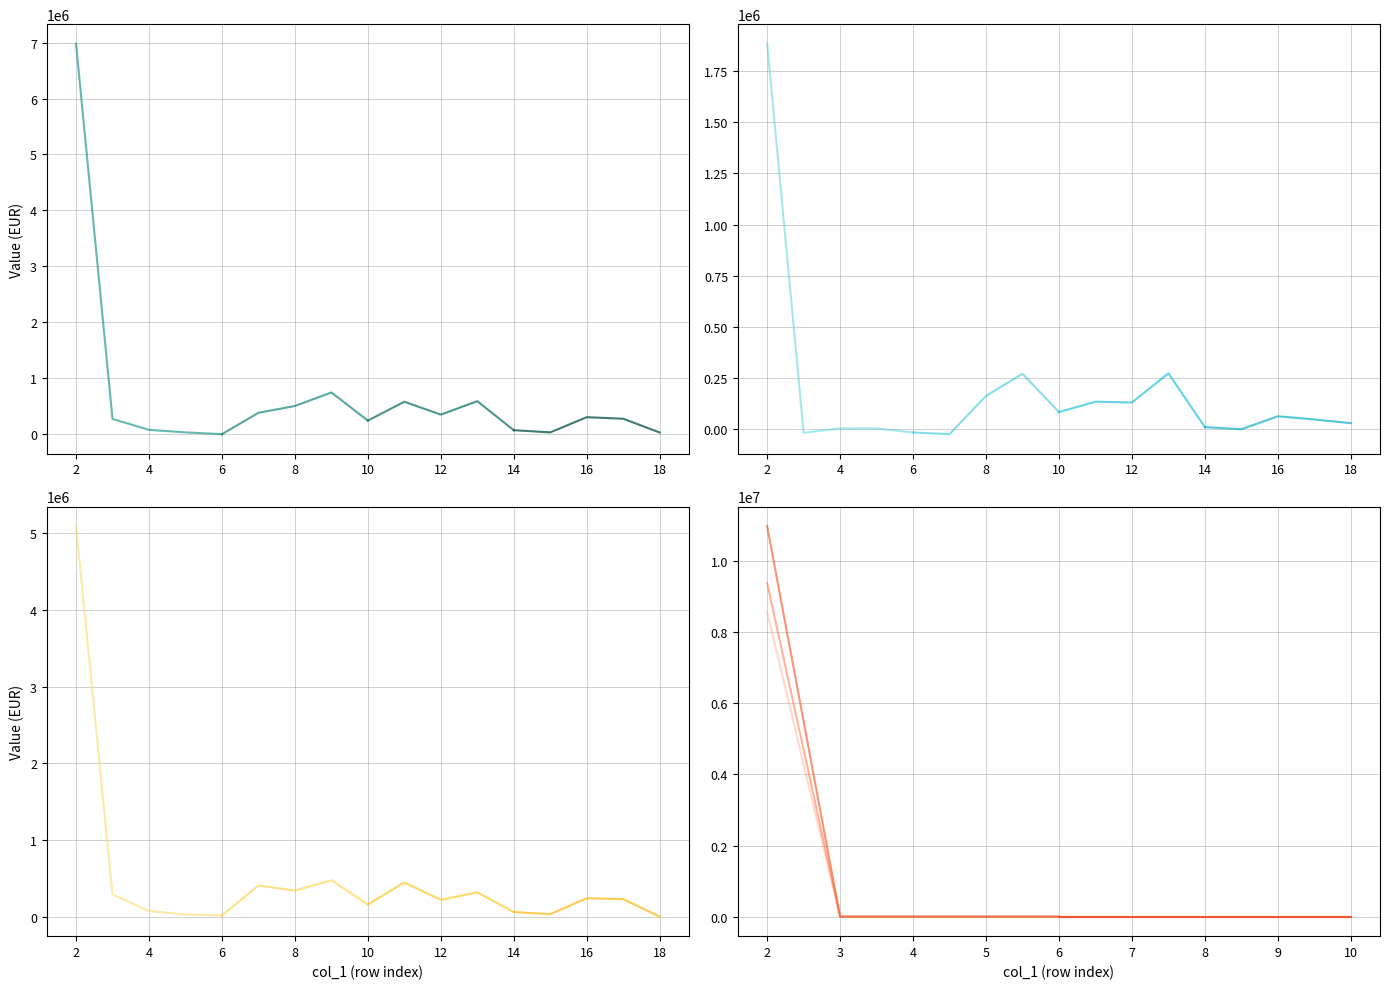

List the series in order of their peak value, lowest first.

DIFFERENZA 2021-2020, CONSUNTIVO 2020, CONSUNTIVO 2021, BUDGET 2022, BUDGET 2023, BUDGET 2024